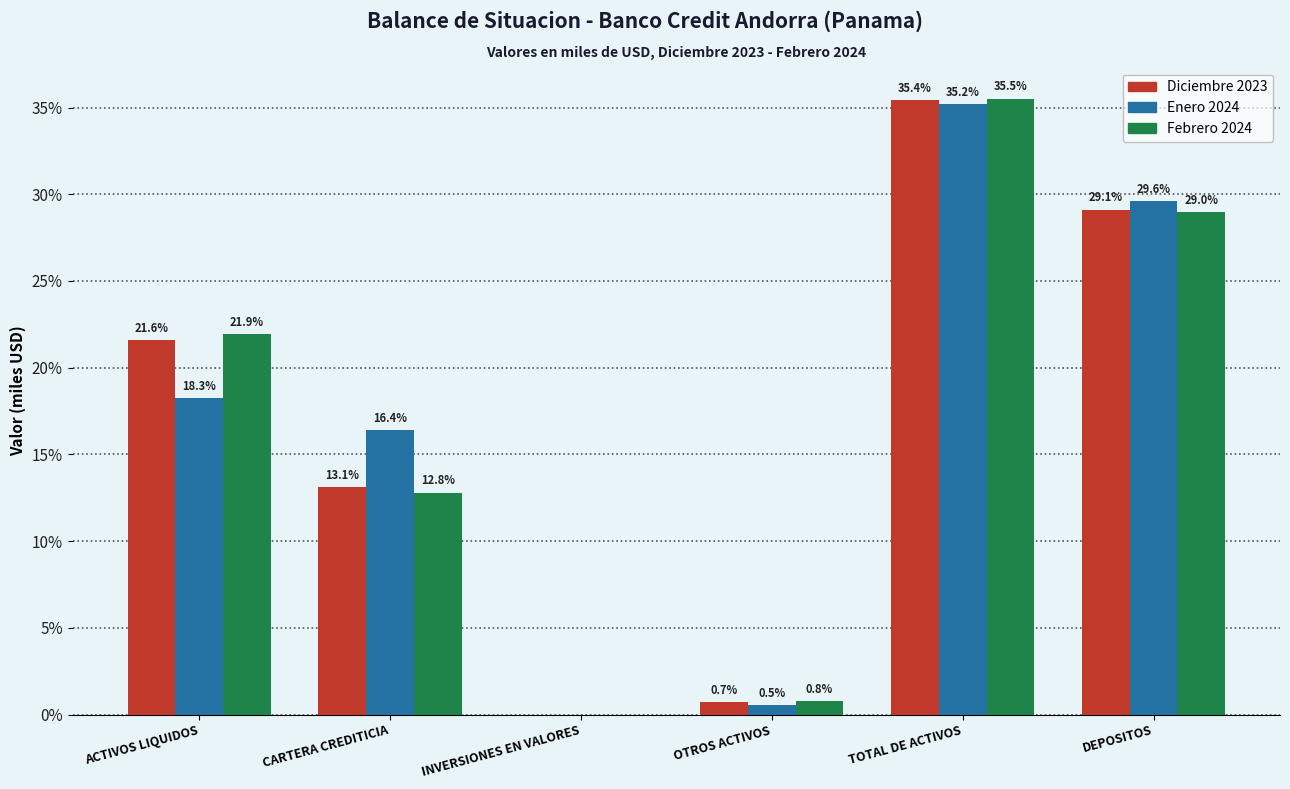

Reading left to right, list all the values displayed in this chart.

Diciembre 2023: ACTIVOS LIQUIDOS=21.6	CARTERA CREDITICIA=13.1	INVERSIONES EN VALORES=0.0	OTROS ACTIVOS=0.7	TOTAL DE ACTIVOS=35.4	DEPOSITOS=29.1
Enero 2024: ACTIVOS LIQUIDOS=18.3	CARTERA CREDITICIA=16.4	INVERSIONES EN VALORES=0.0	OTROS ACTIVOS=0.5	TOTAL DE ACTIVOS=35.2	DEPOSITOS=29.6
Febrero 2024: ACTIVOS LIQUIDOS=21.9	CARTERA CREDITICIA=12.8	INVERSIONES EN VALORES=0.0	OTROS ACTIVOS=0.8	TOTAL DE ACTIVOS=35.5	DEPOSITOS=29.0